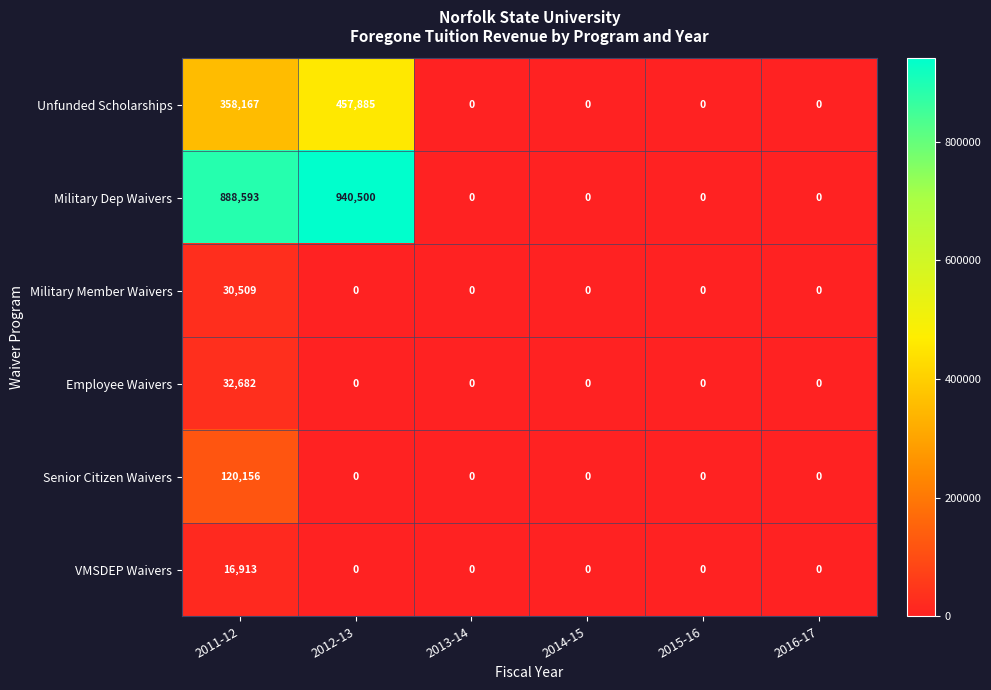

What is the average value of the Military Member Waivers series?

5085